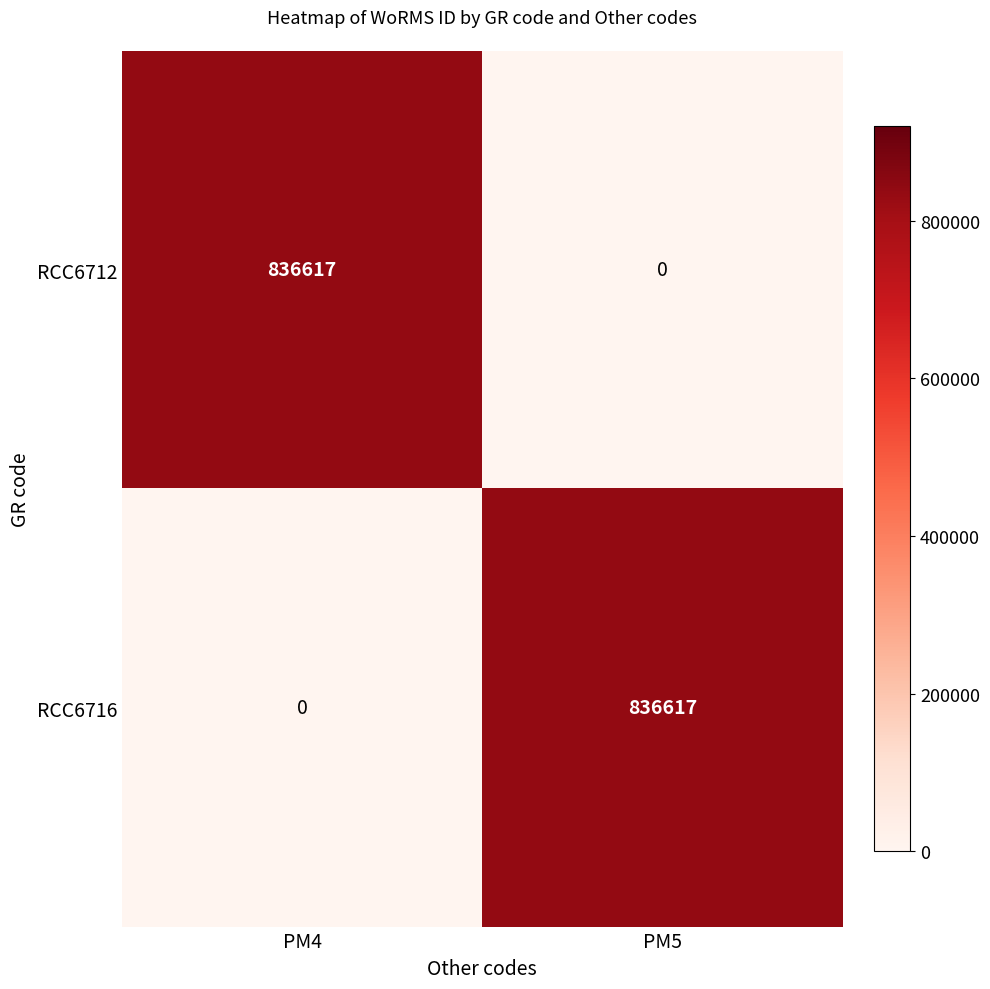

What is the highest value of the RCC6716 series?

836617